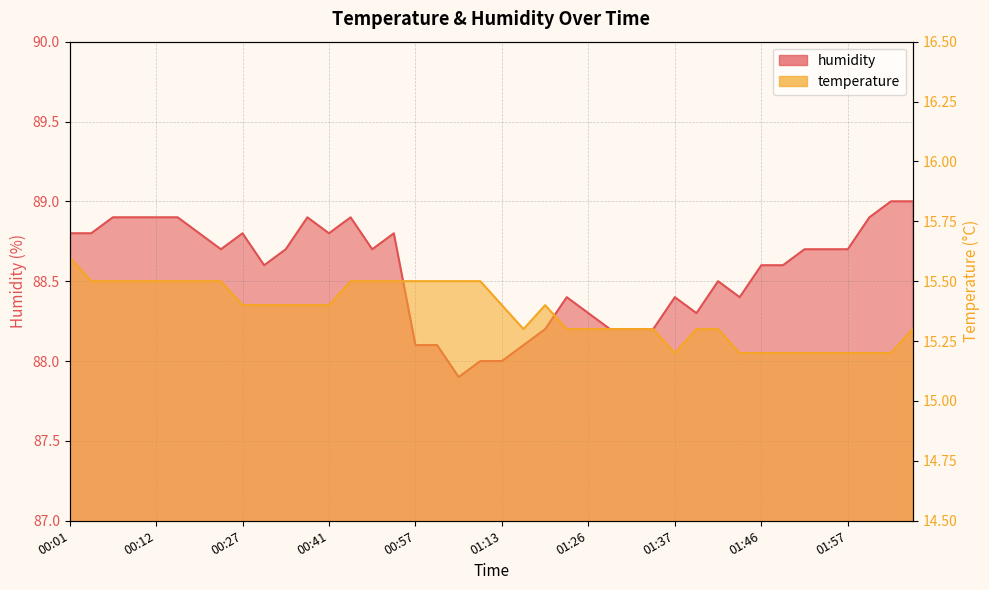

What is the minimum value shown in the chart?

15.2